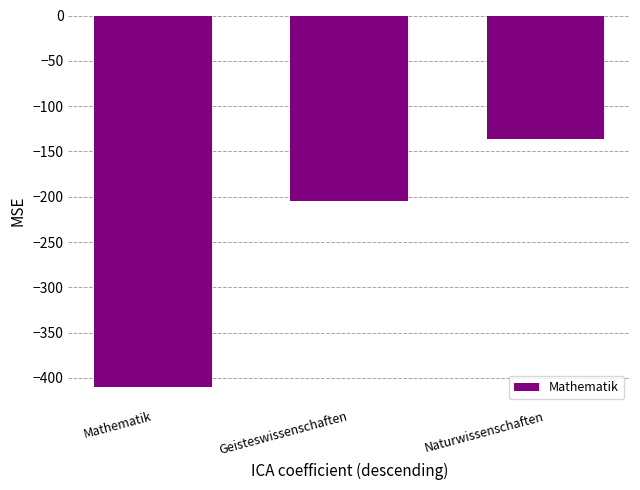

At which label is the value closest to -273?

Geisteswissenschaften